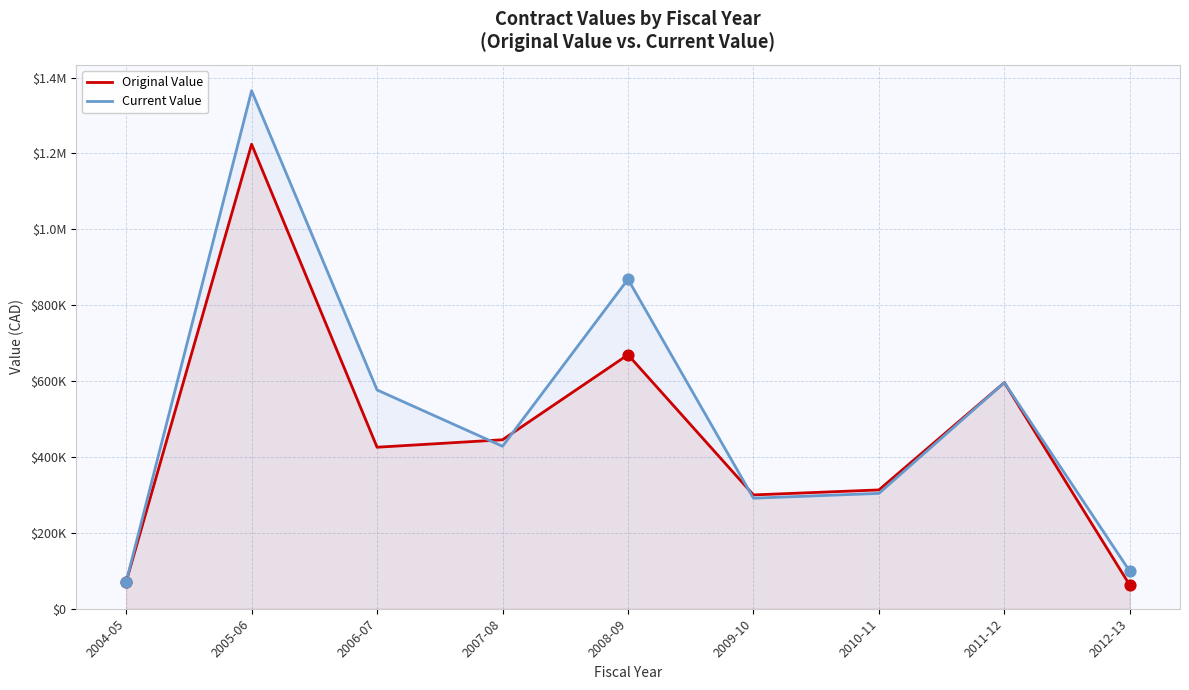

Which series has the largest Y range (max minus min)?

Current Value